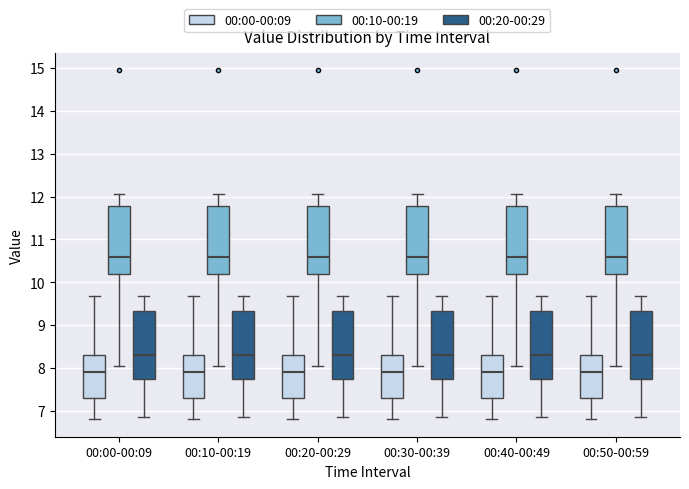

Reading left to right, transcribe this box plot: for each box, give where its median line is, the range the box spans, and where its two whiskers end, as read against the y-axis. The values are not printed on the chart, so give them approximately, as read against the axis.

00:00-00:09 (00:00-00:09): median 7.9, box 7.3 to 8.3, whiskers 6.8 to 9.7
00:00-00:09 (00:10-00:19): median 10.6, box 10.2 to 11.8, whiskers 8.1 to 12.1
00:00-00:09 (00:20-00:29): median 8.3, box 7.7 to 9.3, whiskers 6.9 to 9.7
00:10-00:19 (00:00-00:09): median 7.9, box 7.3 to 8.3, whiskers 6.8 to 9.7
00:10-00:19 (00:10-00:19): median 10.6, box 10.2 to 11.8, whiskers 8.1 to 12.1
00:10-00:19 (00:20-00:29): median 8.3, box 7.7 to 9.3, whiskers 6.9 to 9.7
00:20-00:29 (00:00-00:09): median 7.9, box 7.3 to 8.3, whiskers 6.8 to 9.7
00:20-00:29 (00:10-00:19): median 10.6, box 10.2 to 11.8, whiskers 8.1 to 12.1
00:20-00:29 (00:20-00:29): median 8.3, box 7.7 to 9.3, whiskers 6.9 to 9.7
00:30-00:39 (00:00-00:09): median 7.9, box 7.3 to 8.3, whiskers 6.8 to 9.7
00:30-00:39 (00:10-00:19): median 10.6, box 10.2 to 11.8, whiskers 8.1 to 12.1
00:30-00:39 (00:20-00:29): median 8.3, box 7.7 to 9.3, whiskers 6.9 to 9.7
00:40-00:49 (00:00-00:09): median 7.9, box 7.3 to 8.3, whiskers 6.8 to 9.7
00:40-00:49 (00:10-00:19): median 10.6, box 10.2 to 11.8, whiskers 8.1 to 12.1
00:40-00:49 (00:20-00:29): median 8.3, box 7.7 to 9.3, whiskers 6.9 to 9.7
00:50-00:59 (00:00-00:09): median 7.9, box 7.3 to 8.3, whiskers 6.8 to 9.7
00:50-00:59 (00:10-00:19): median 10.6, box 10.2 to 11.8, whiskers 8.1 to 12.1
00:50-00:59 (00:20-00:29): median 8.3, box 7.7 to 9.3, whiskers 6.9 to 9.7